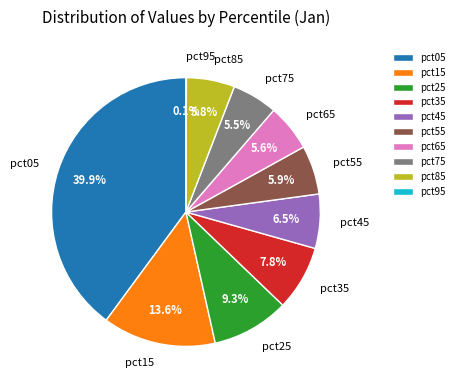

Does pct75 represent more than half of the total?

No